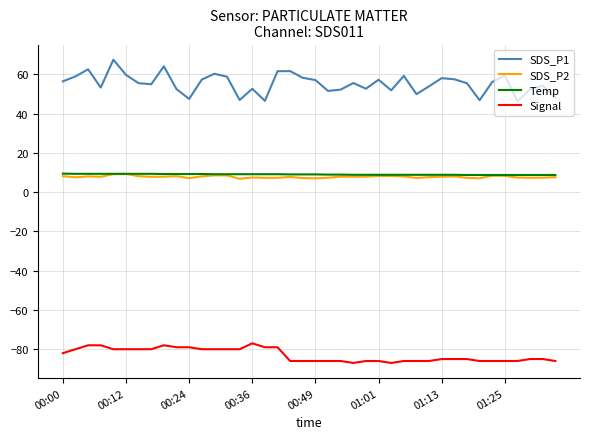

What is the smallest value displayed?

-87.0